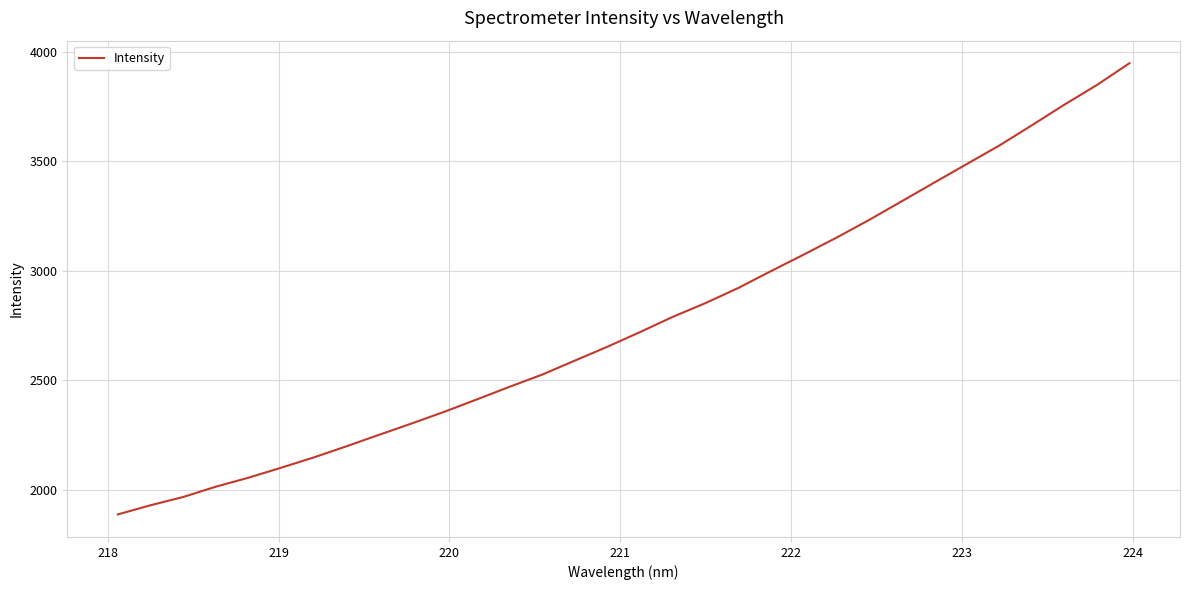

What is the sum of all values?

88612.5